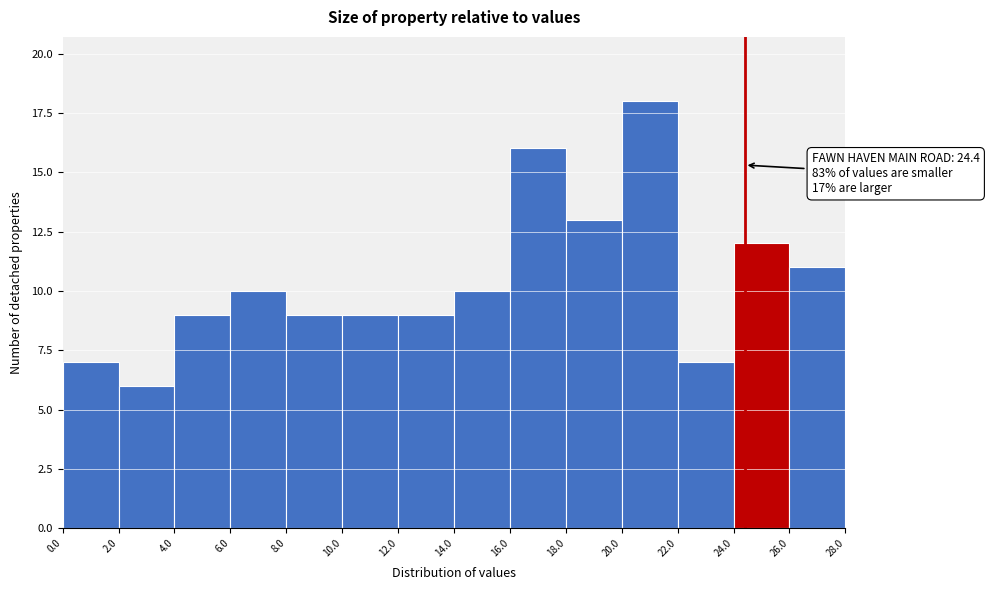

Over which range of the x-axis is the bar tallest?

20.0 to 22.0